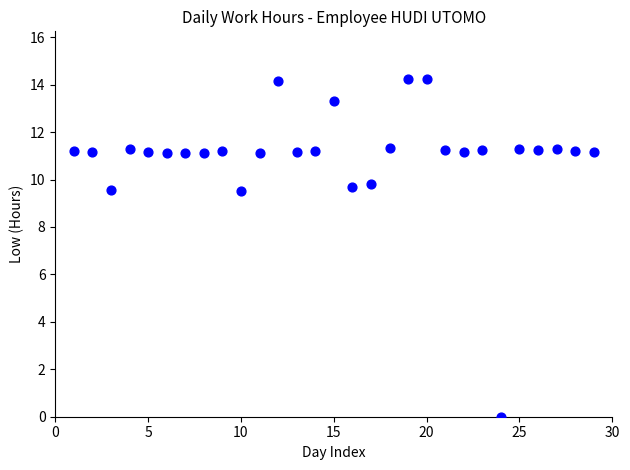

What is the range of X values (max minus min)?

28.0